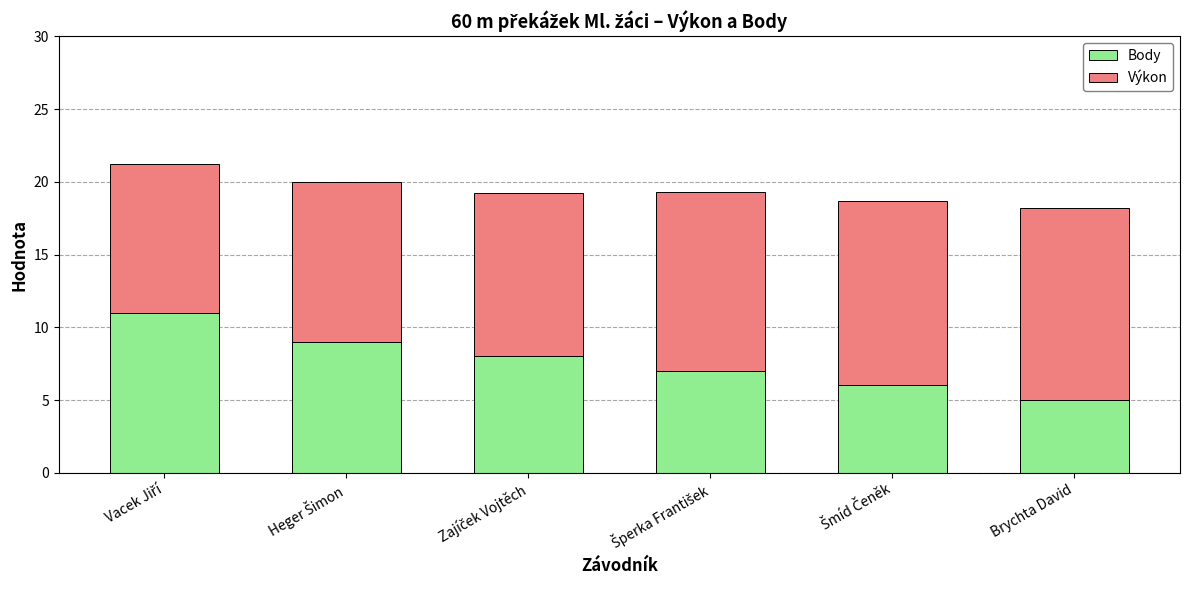

What is the difference between the second highest and minimum values in the Body series?

4.0